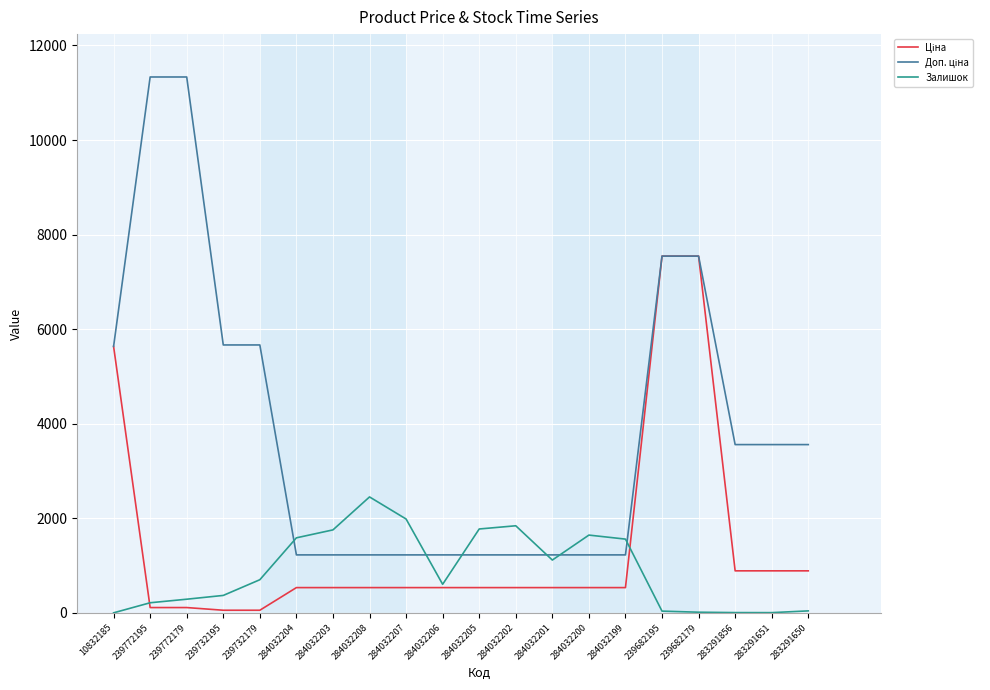

What is the maximum value for Залишок?

2453.0